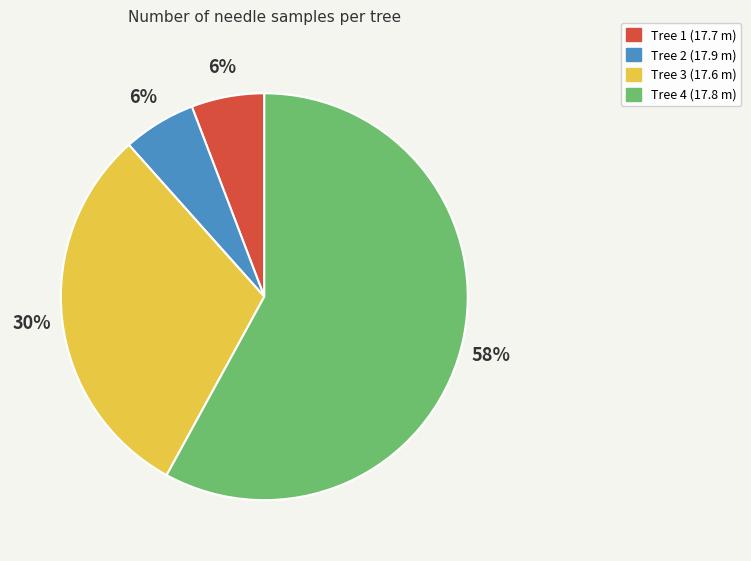

Which category has the biggest portion of the pie?

Tree 4 (17.8 m)